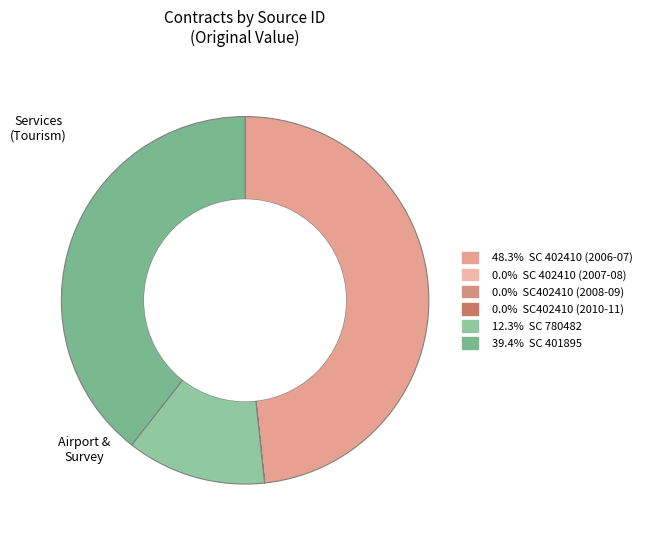

How many segments does this pie chart have?

6